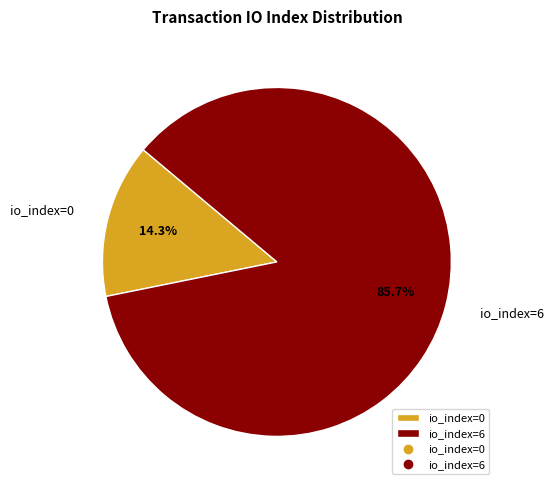

How many segments does this pie chart have?

2